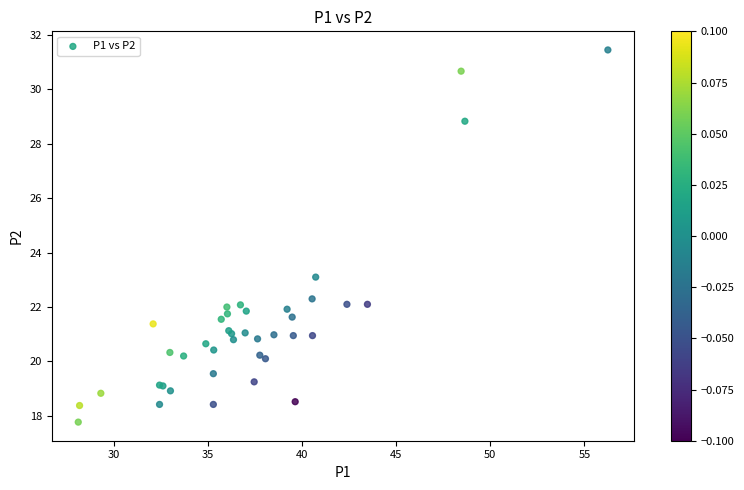

What Y value in the scatter plot is closest to 24?

23.1